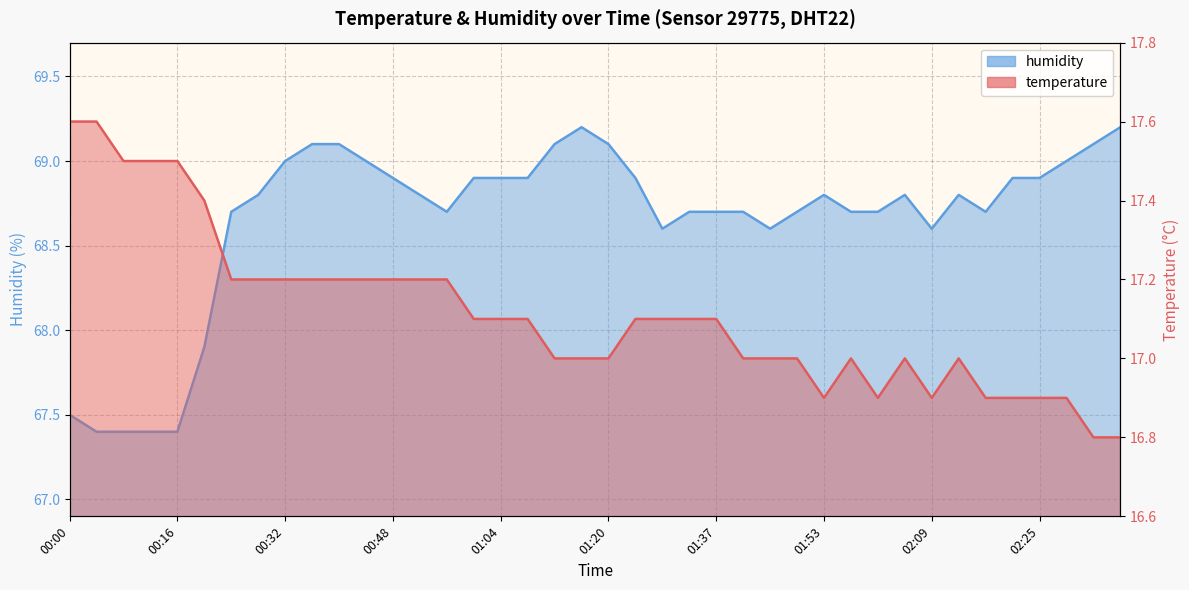

How many data points in temperature are above 17?

22